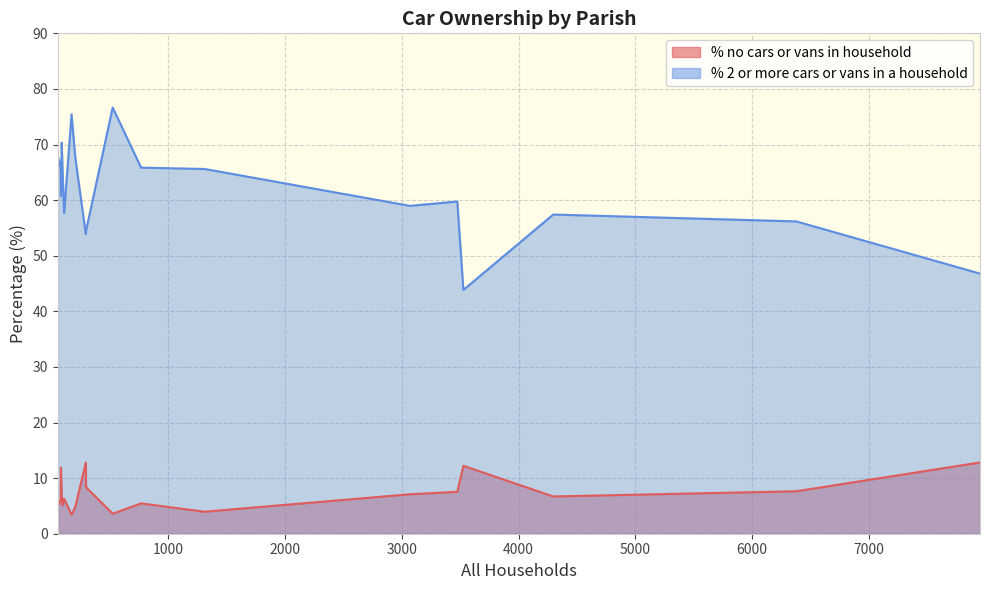

The % no cars or vans in household series shows 3.6 at Holt. True or false?

True